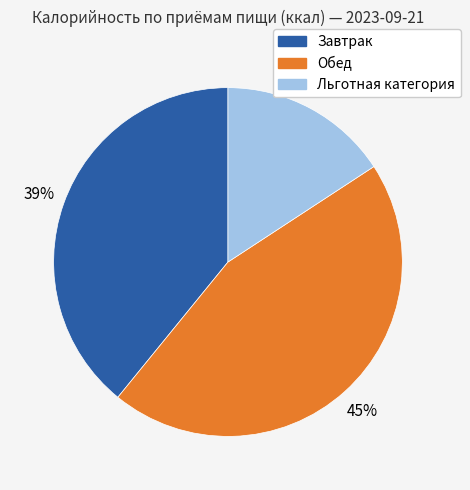

Does Завтрак account for over 50% of the chart?

No